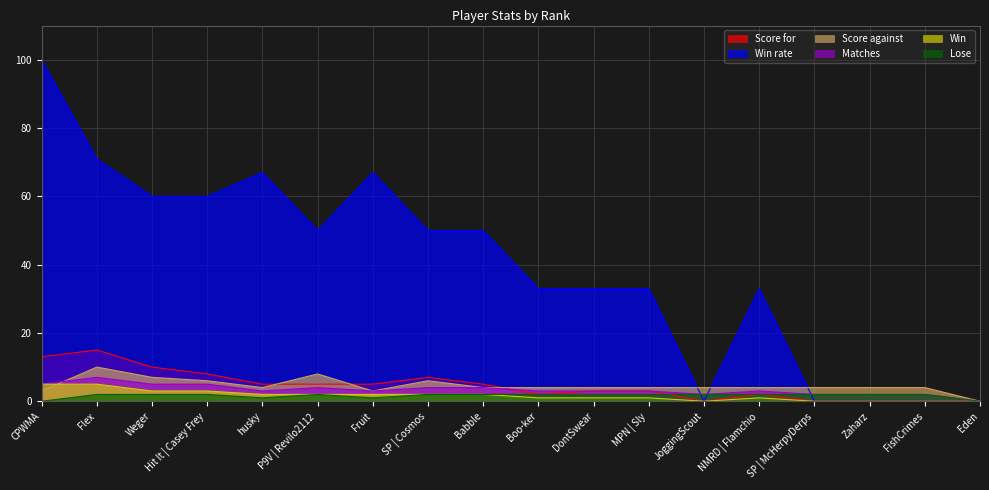

Reading right to left, list all the values displayed in this chart.

Score for: 0	0	0	0	2	0	3	3	2	5	7	5	5	5	8	10	15	13
Win rate: 0	0	0	0	33	0	33	33	33	50	50	67	50	67	60	60	71	100
Score against: 0	4	4	4	4	4	4	4	4	4	6	3	8	4	6	7	10	3
Matches: 0	2	2	2	3	2	3	3	3	4	4	3	4	3	5	5	7	5
Win: 0	0	0	0	1	0	1	1	1	2	2	2	2	2	3	3	5	5
Lose: 0	2	2	2	2	2	2	2	2	2	2	1	2	1	2	2	2	0